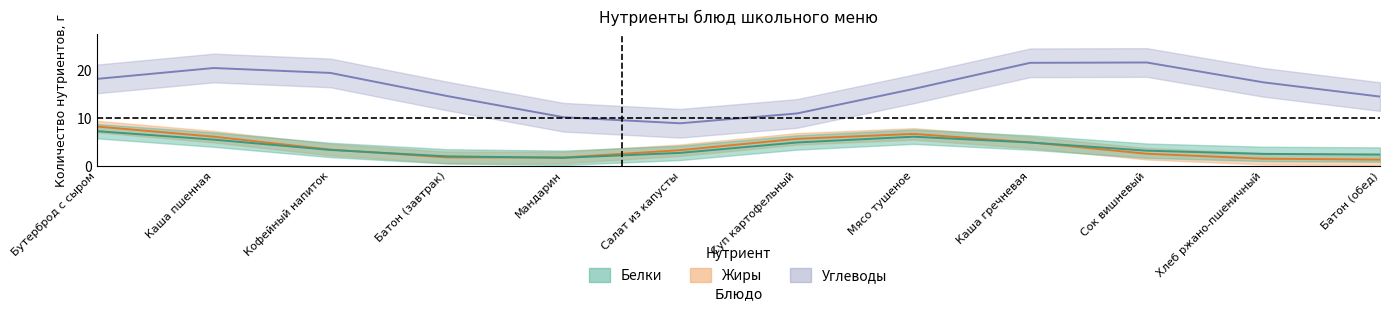

Which series changed the most between Суп картофельный and Мясо тушеное?

Углеводы